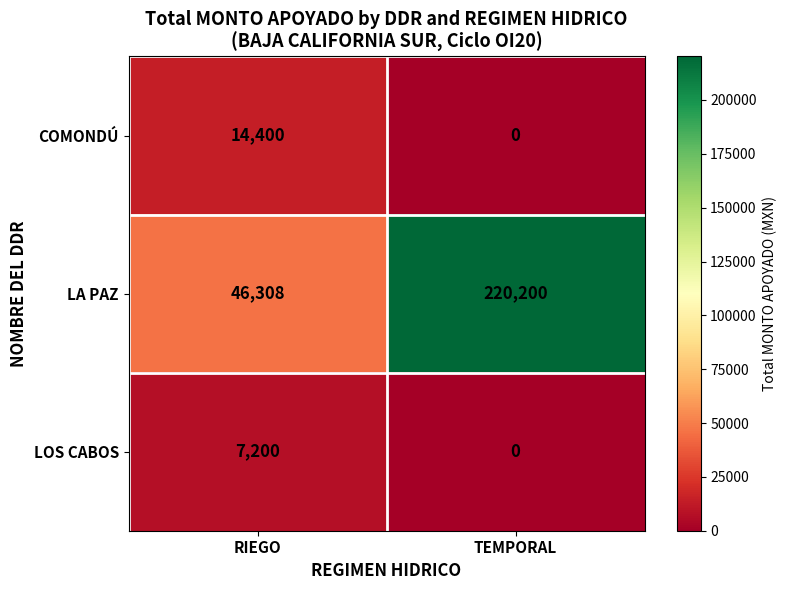

Rank the series by their maximum value, from lowest to highest.

LOS CABOS, COMONDÚ, LA PAZ